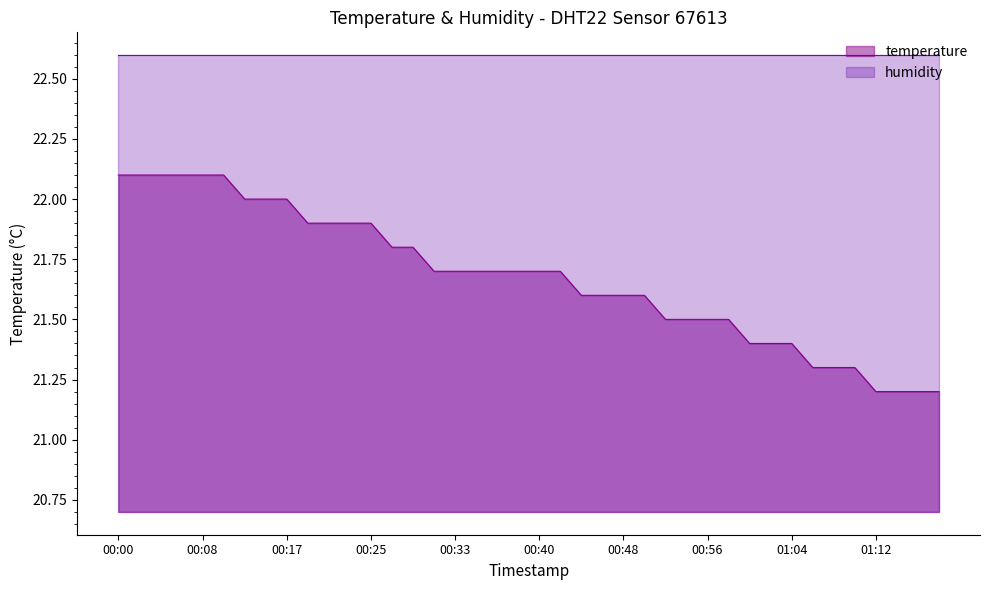

Rank the series by their maximum value, from highest to lowest.

humidity, temperature